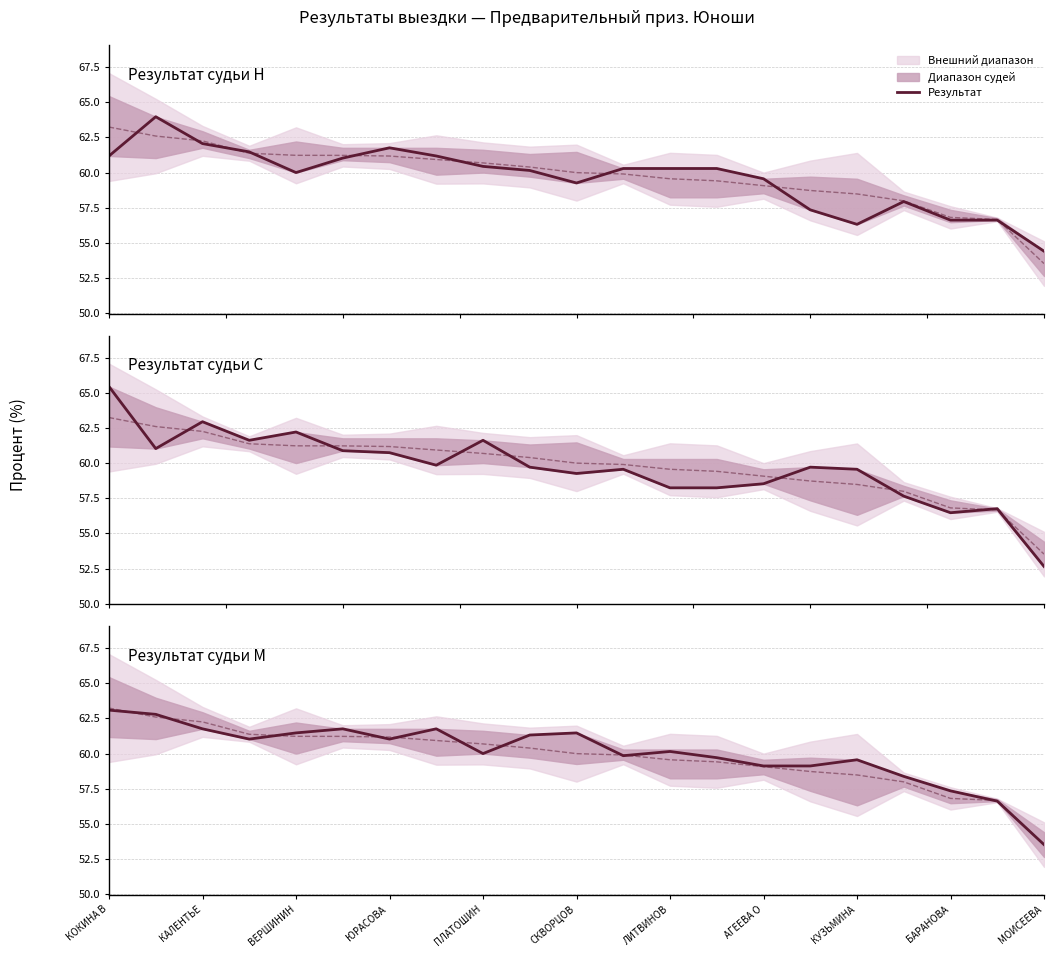

The Судья Н (%) series shows 56.3 at КУЗЬМИНА. True or false?

True